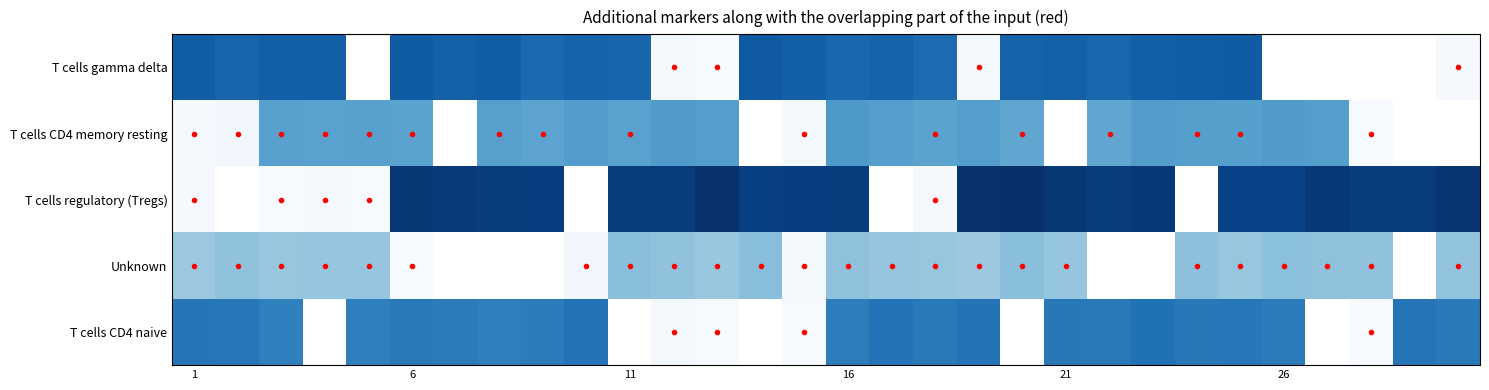

The value of Unknown at 26 is 2.4. True or false?

False